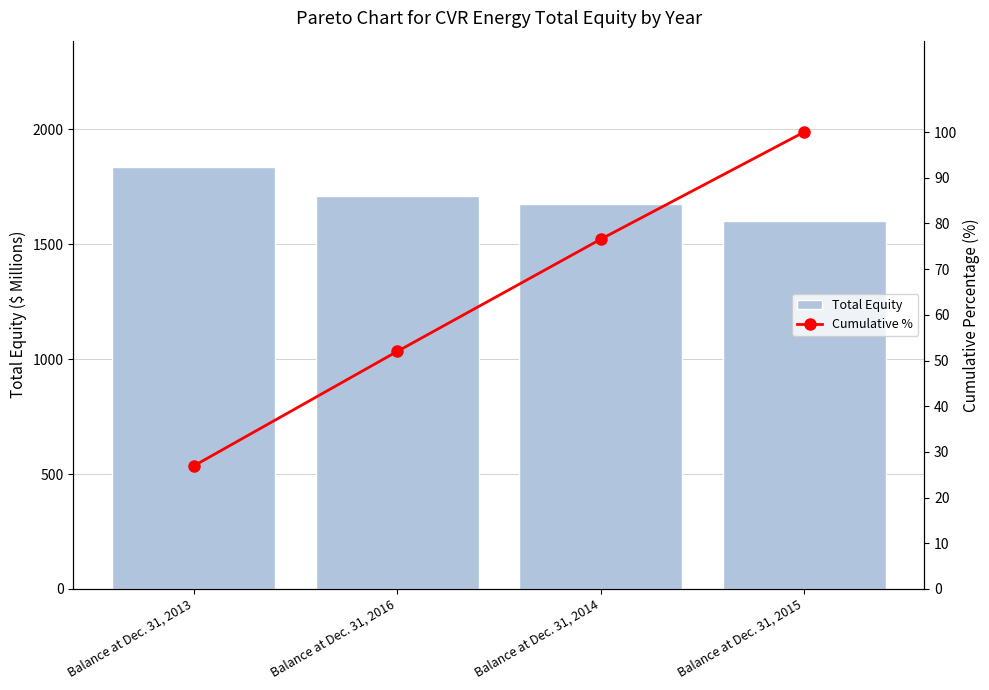

Is the value of Cumulative % at Balance at Dec. 31, 2014 greater than the value of Total Equity at Balance at Dec. 31, 2016?

No